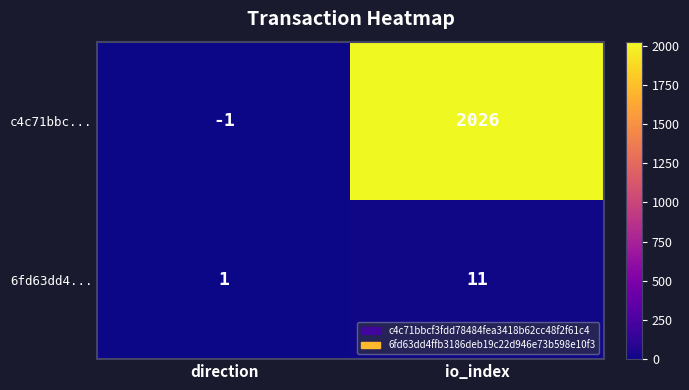

The value of c4c71bbc... at direction is -1. True or false?

True